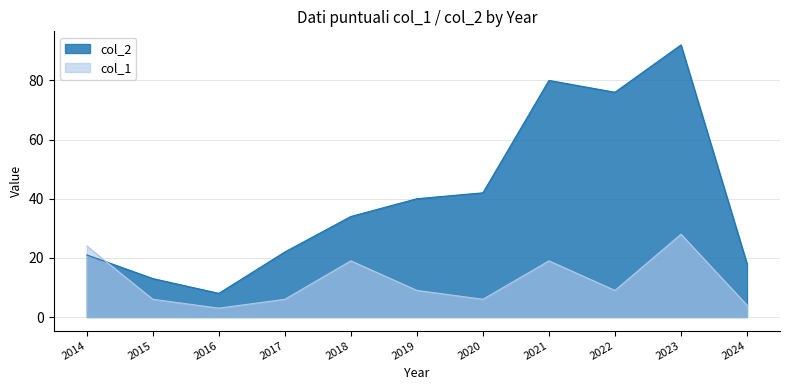

What is the minimum value for col_2?

8